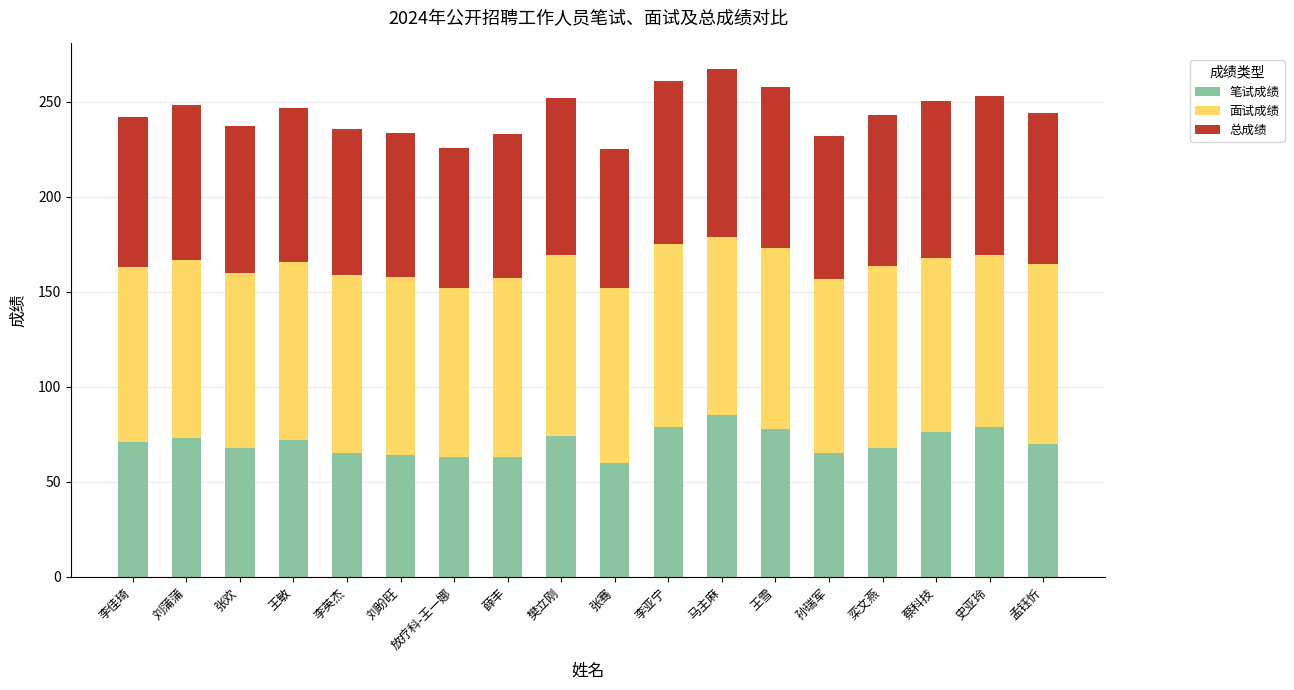

What is the total value across all series at 刘盼旺?

233.7